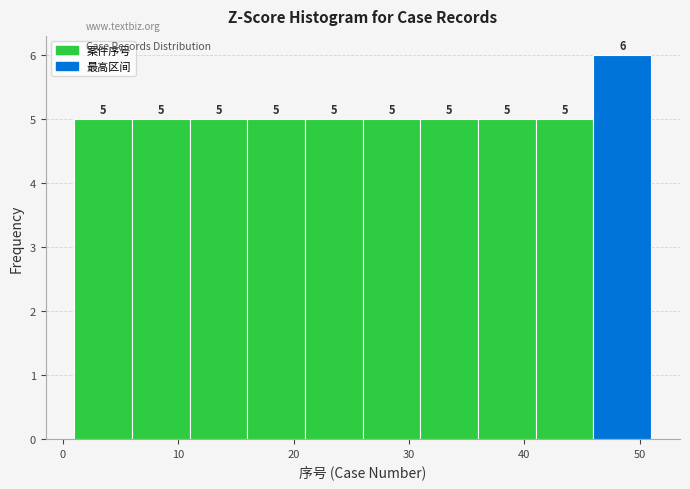

Reading left to right, transcribe this chart: for each bar, give the range it covers on the x-axis and its height.

1 to 6: 5
6 to 11: 5
11 to 16: 5
16 to 21: 5
21 to 26: 5
26 to 31: 5
31 to 36: 5
36 to 41: 5
41 to 46: 5
46 to 51: 6